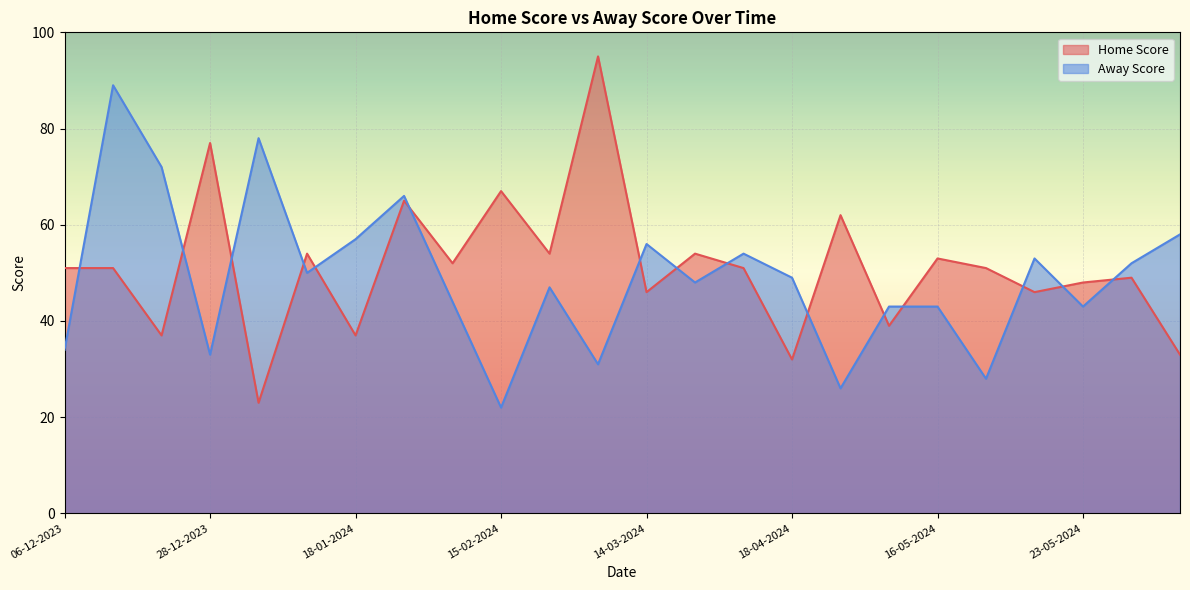

Between 21-05-2024 and 09-05-2024, which is larger?

21-05-2024